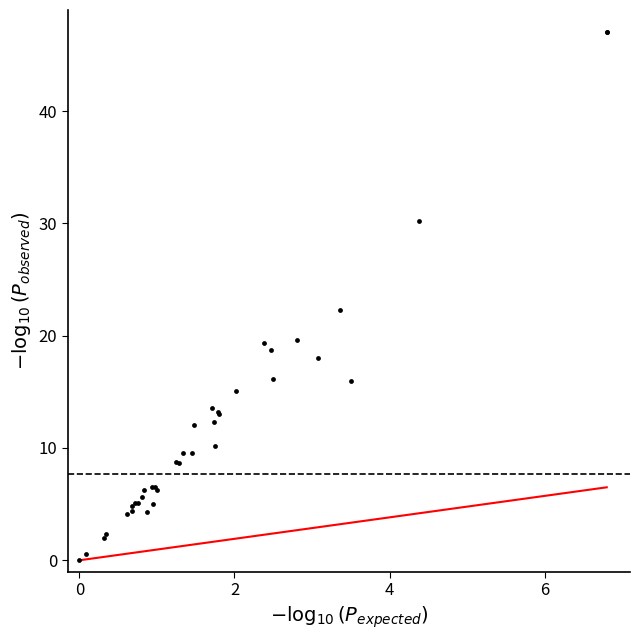

What Y value in the scatter plot is closest to 23?

22.3